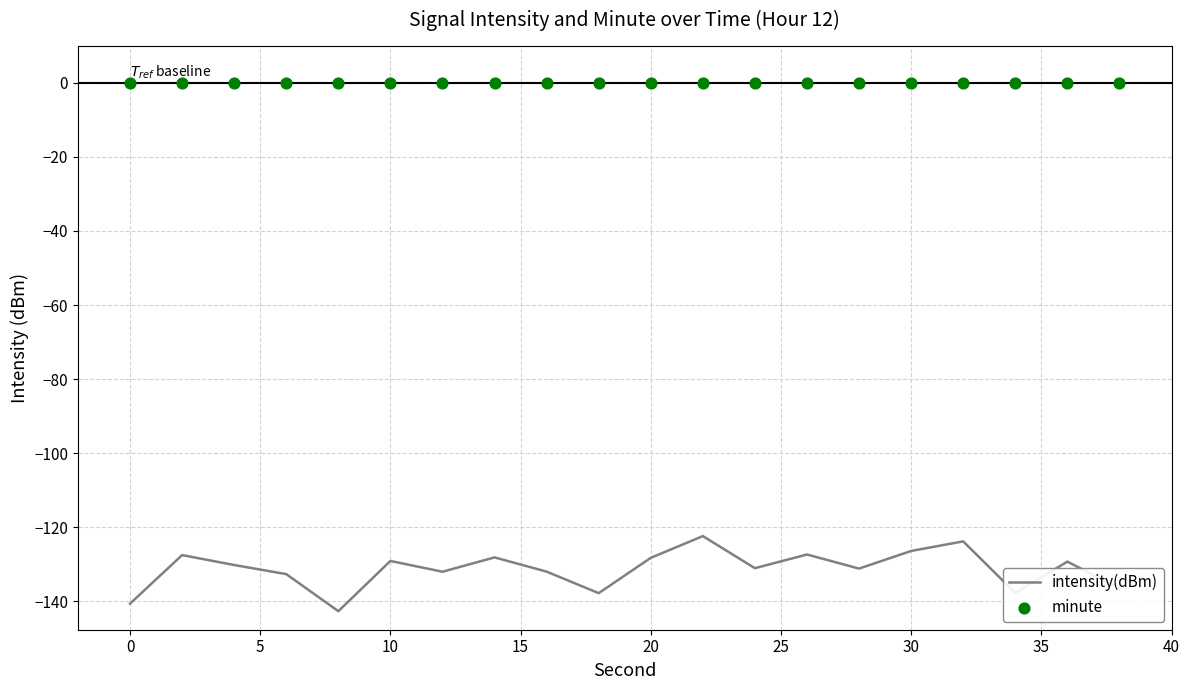

At how many categories does at least one series exceed -77?

20